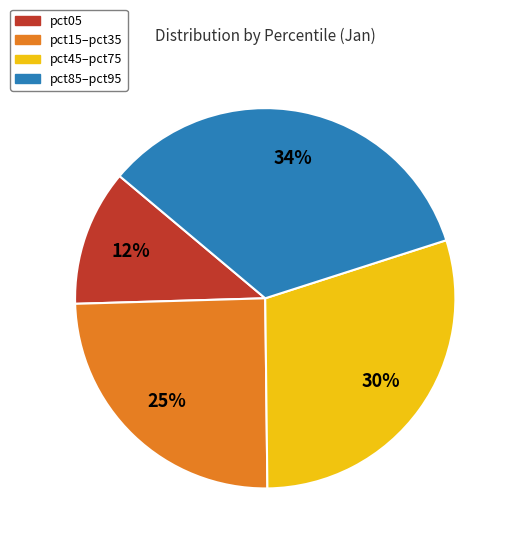

To the nearest percent, what is the average slice percentage?

25%